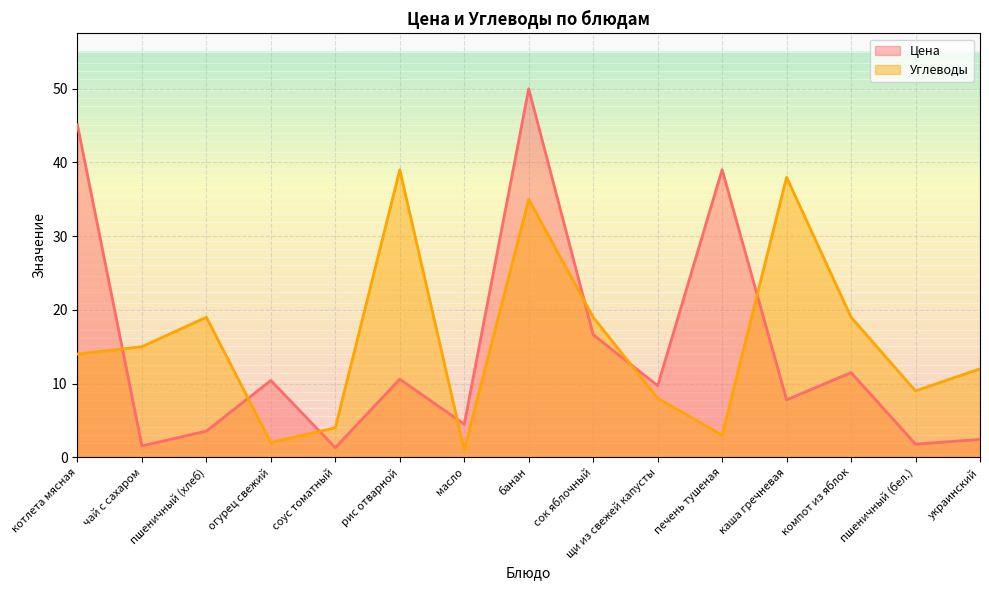

How many interior local valleys does the Цена series have?

6